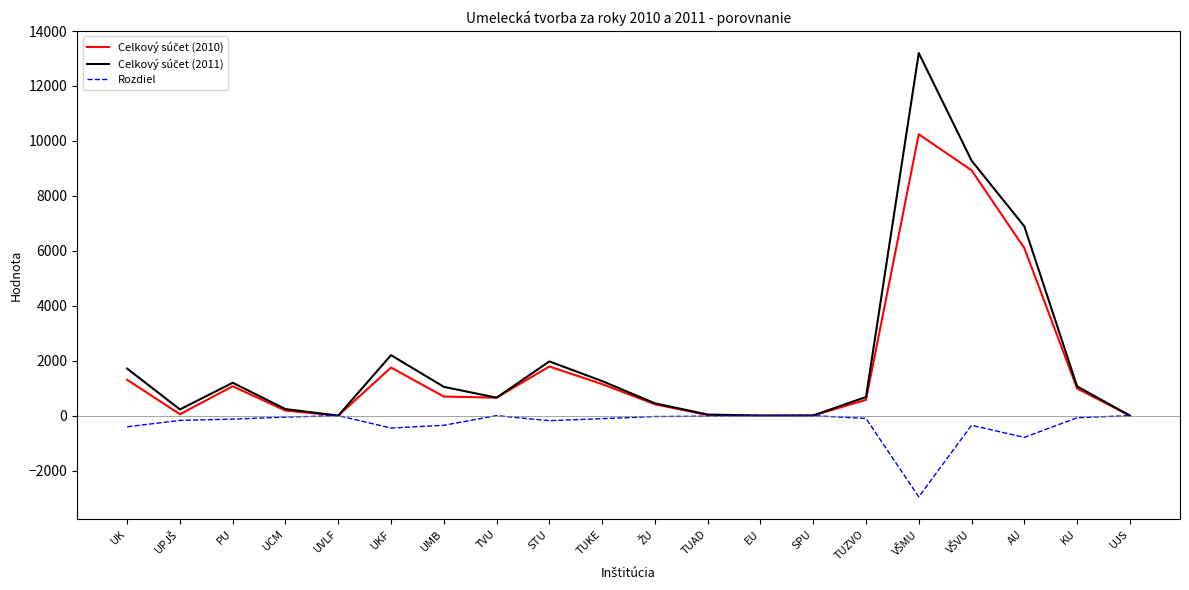

What is the greatest value displayed?

13198.3